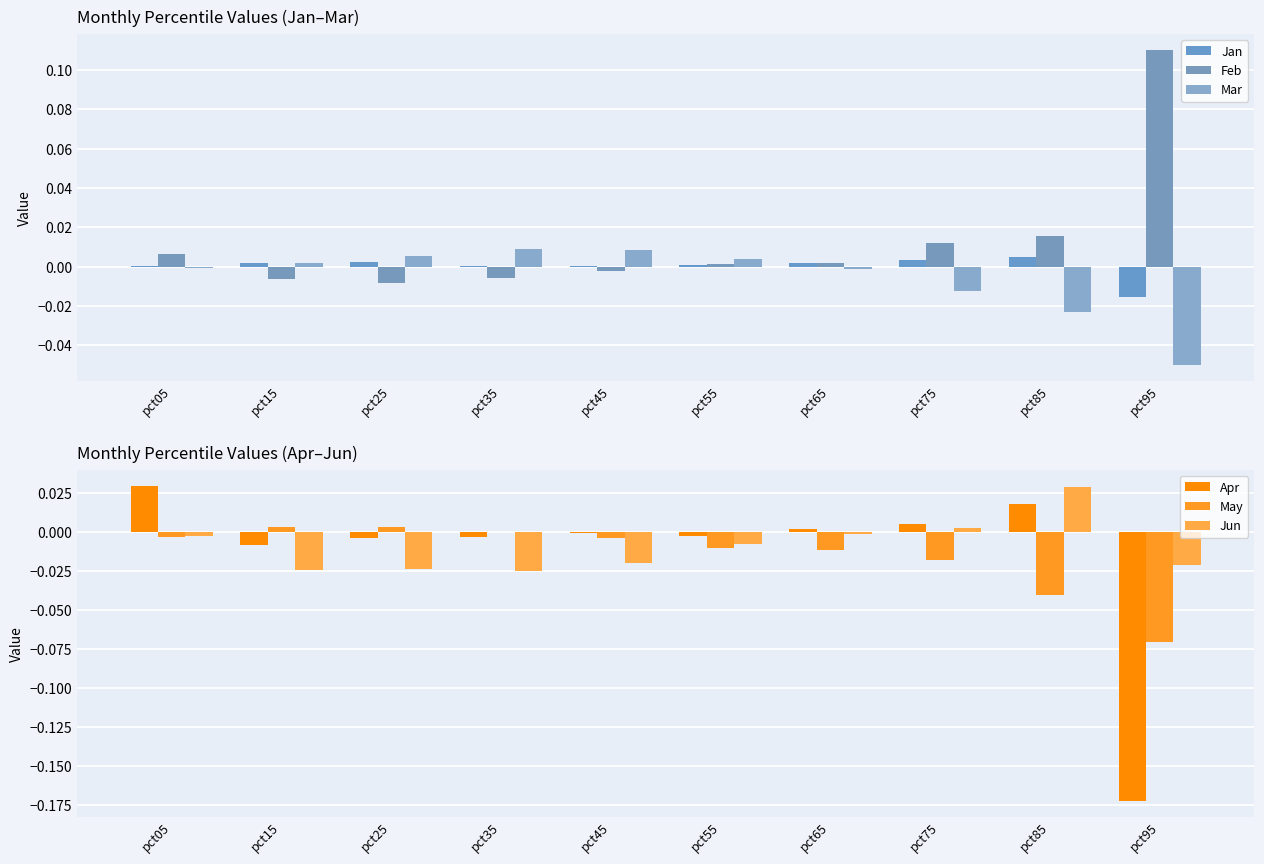

How many bars are there in total?

60